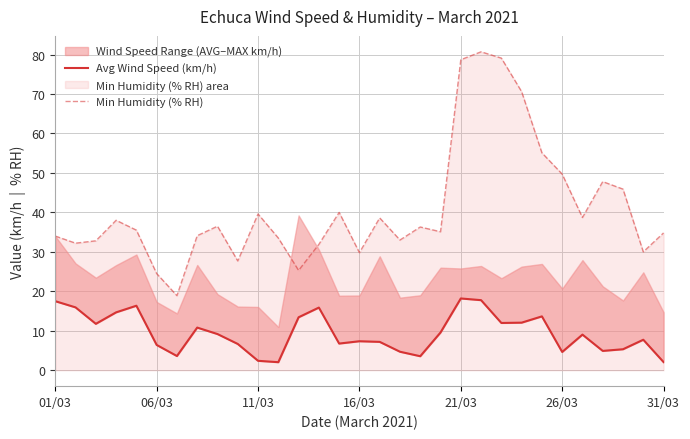

Does the chart have visible grid lines?

Yes